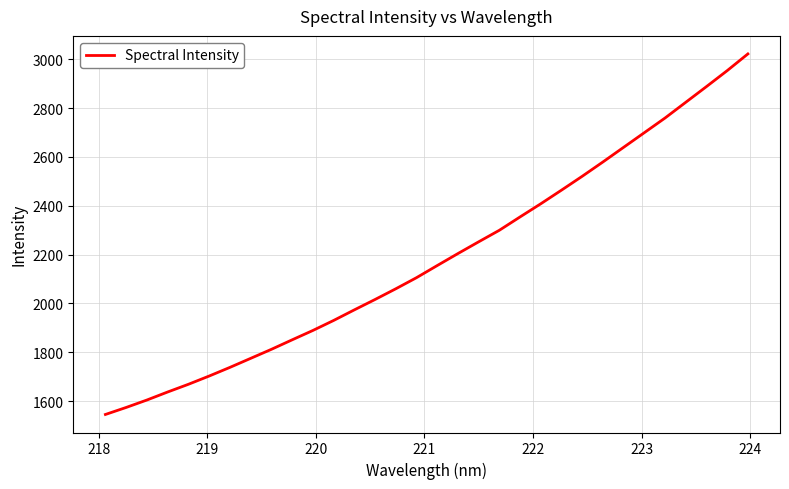

What is the maximum value shown in the chart?

3022.2